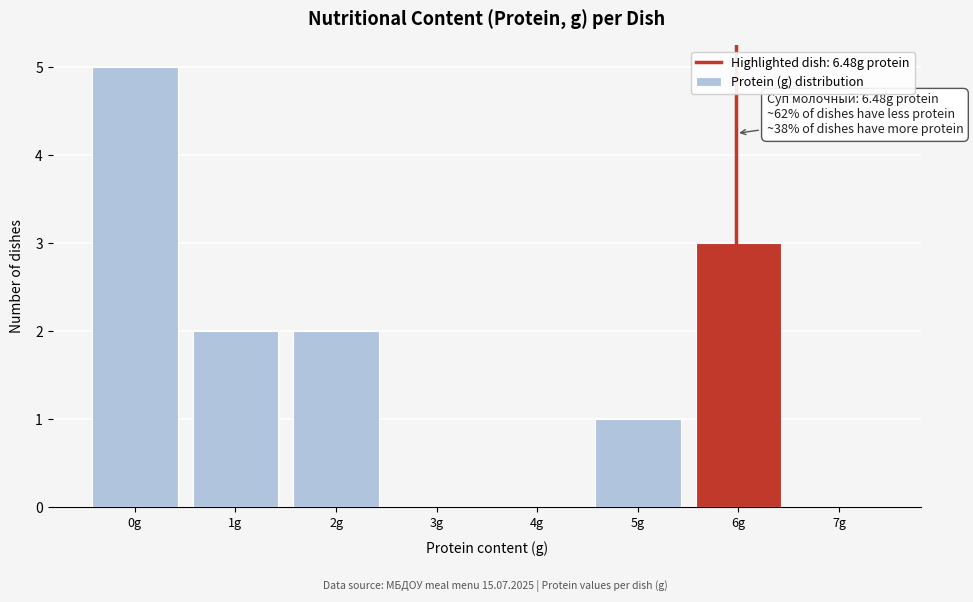

Reading right to left, list all the values displayed in this chart.

7g=0	6g=3	5g=1	4g=0	3g=0	2g=2	1g=2	0g=5